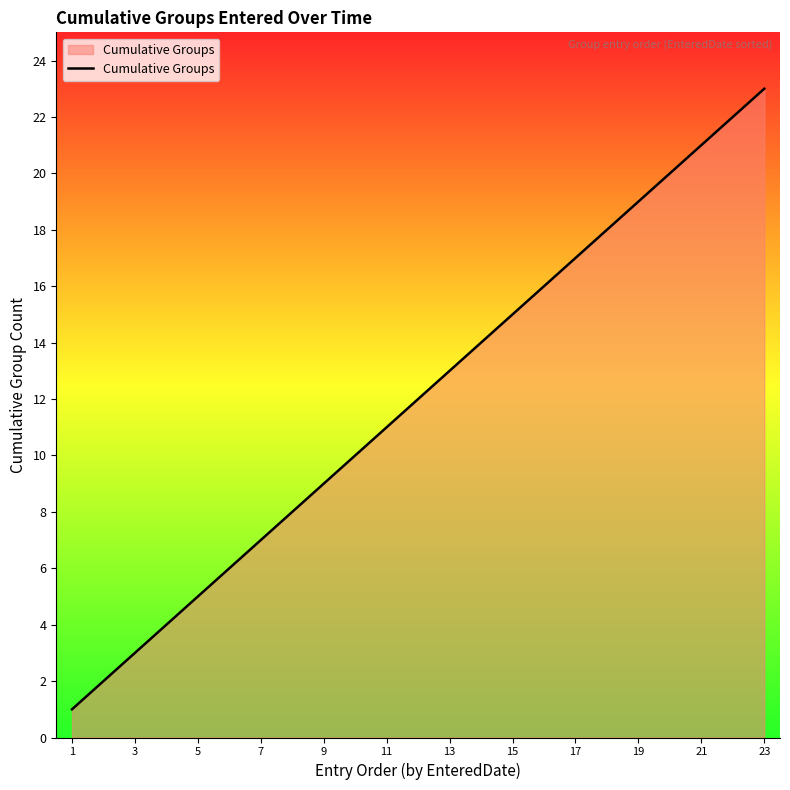

True or false: the data has more than 2 interior local peaks.

False